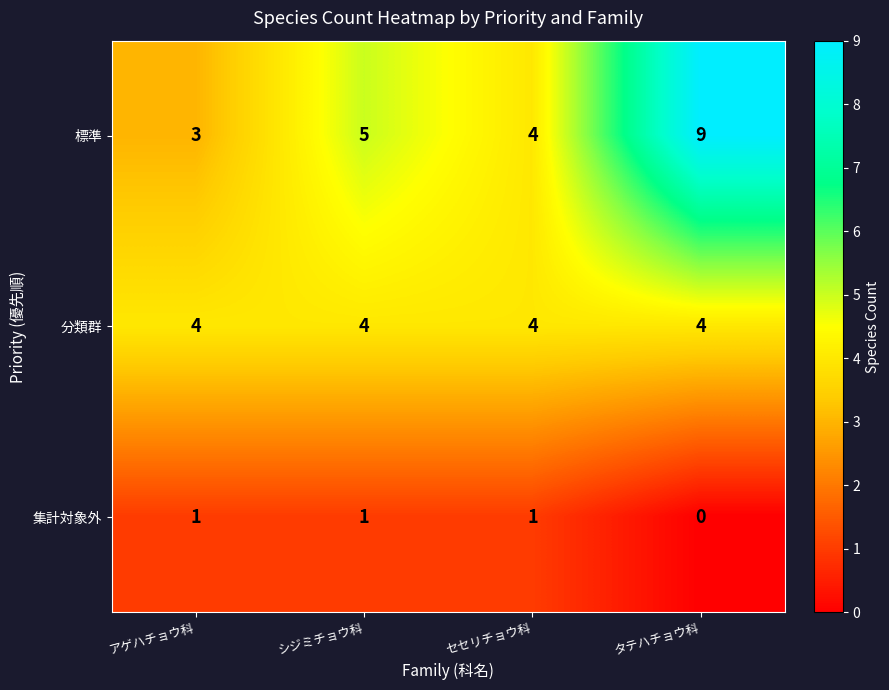

How many 集計対象外 values are between 1 and 2?

3